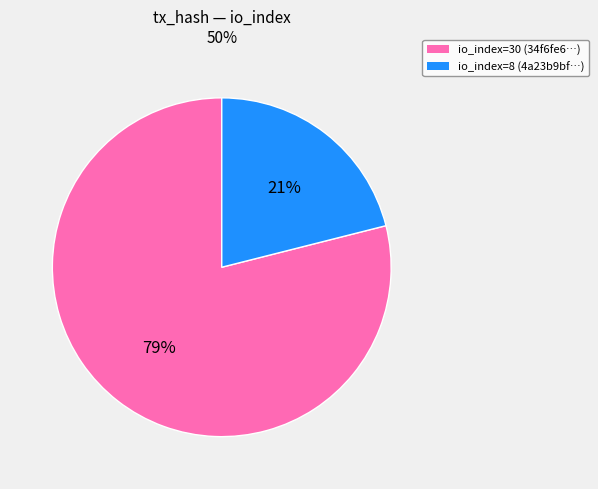

Which slice is the largest?

io_index=30